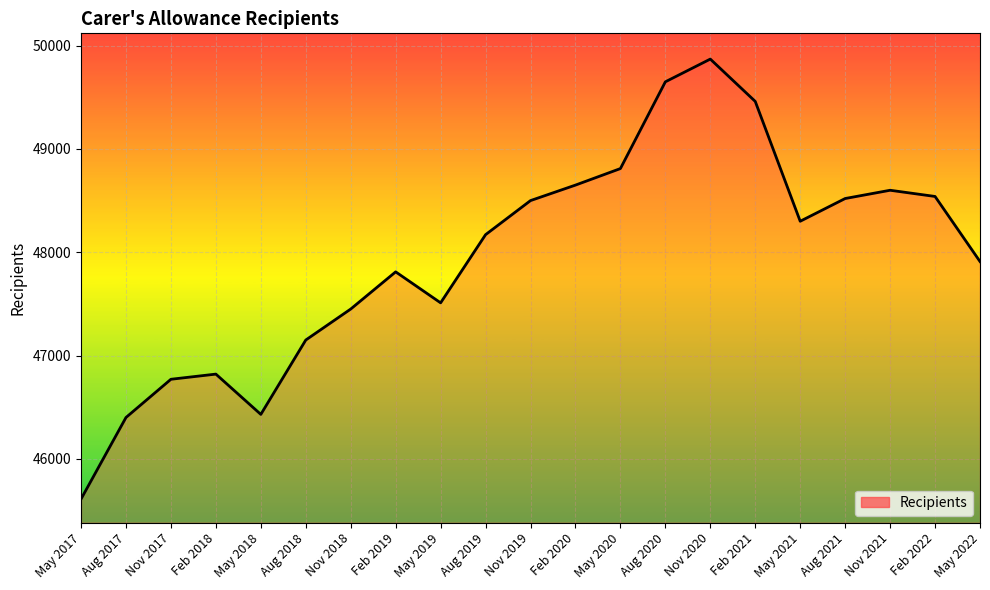

What position from the right is Aug 2019?

12